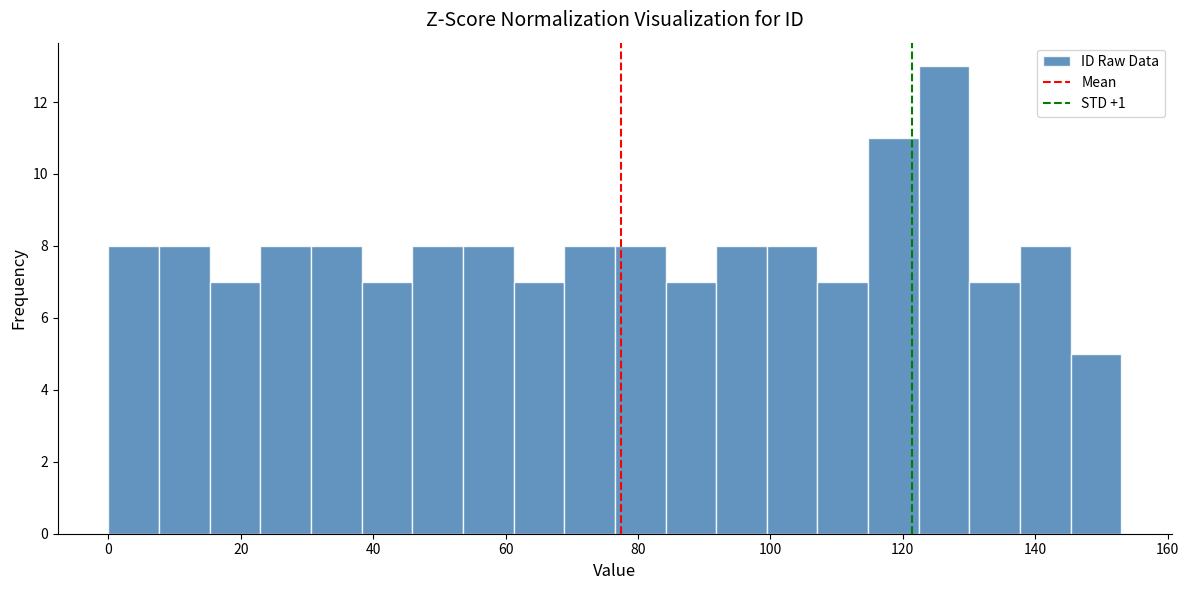

Read against the x-axis, roughly where is the centre of the tallest bar?

126